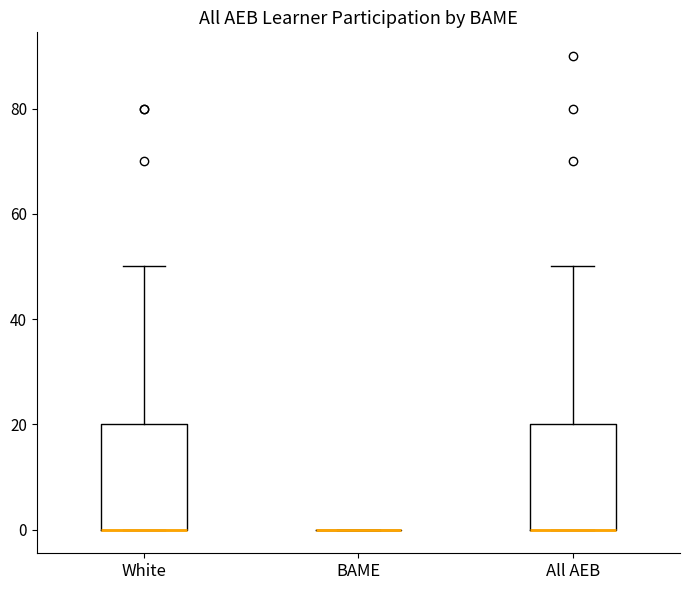

Reading left to right, transcribe this box plot: for each box, give where its median line is, the range the box spans, and where its two whiskers end, as read against the y-axis. The values are not printed on the chart, so give them approximately, as read against the axis.

White: median 0 (drawn on the box's lower edge), box 0 to 20, whiskers 0 to 50
BAME: box collapsed to a line at 0, whiskers 0 to 0
All AEB: median 0 (drawn on the box's lower edge), box 0 to 20, whiskers 0 to 50